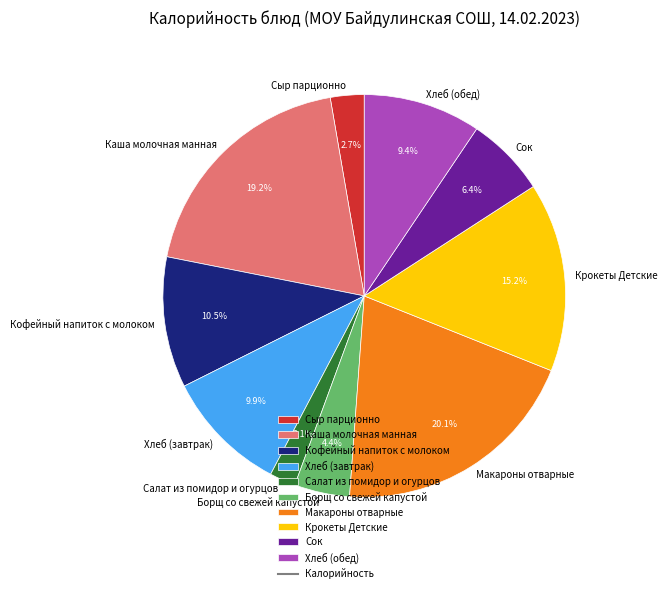

What is the ratio of the value at Крокеты Детские to the value at Кофейный напиток с молоком?

1.4